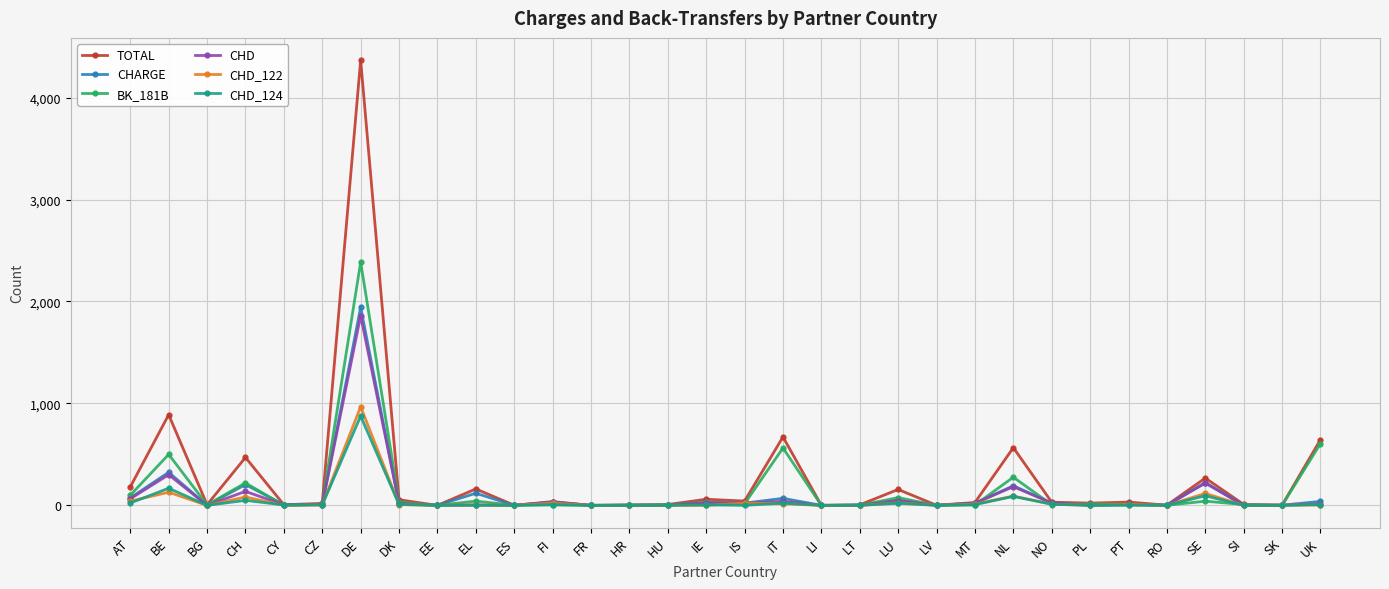

The value of CHD_122 at EE is 0. True or false?

True